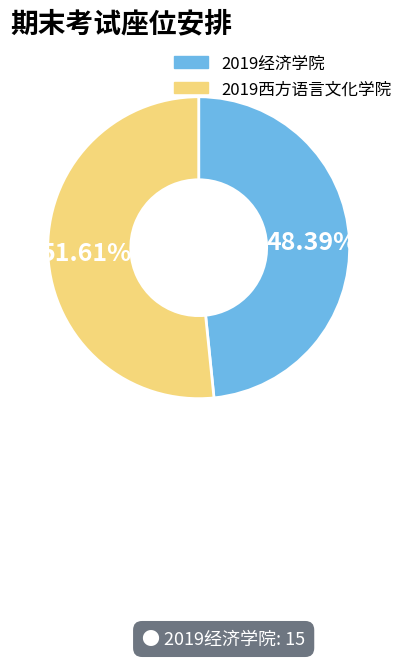

To the nearest percent, what percentage of the pie is 2019经济学院?

48%